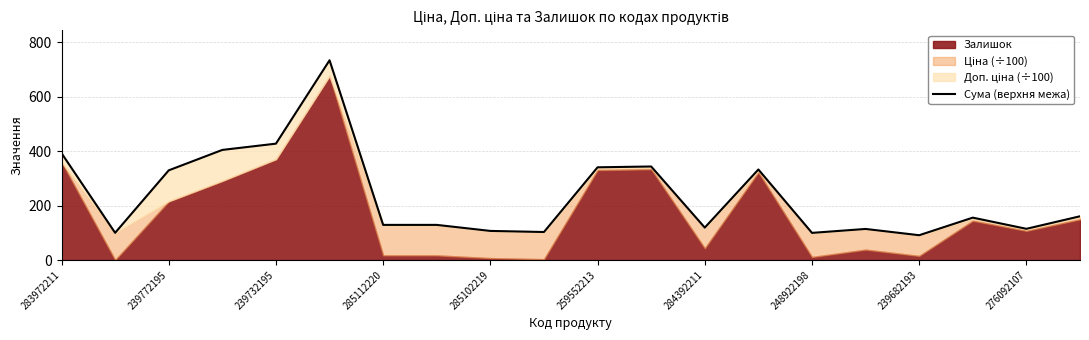

What is the maximum value shown in the chart?

733.0